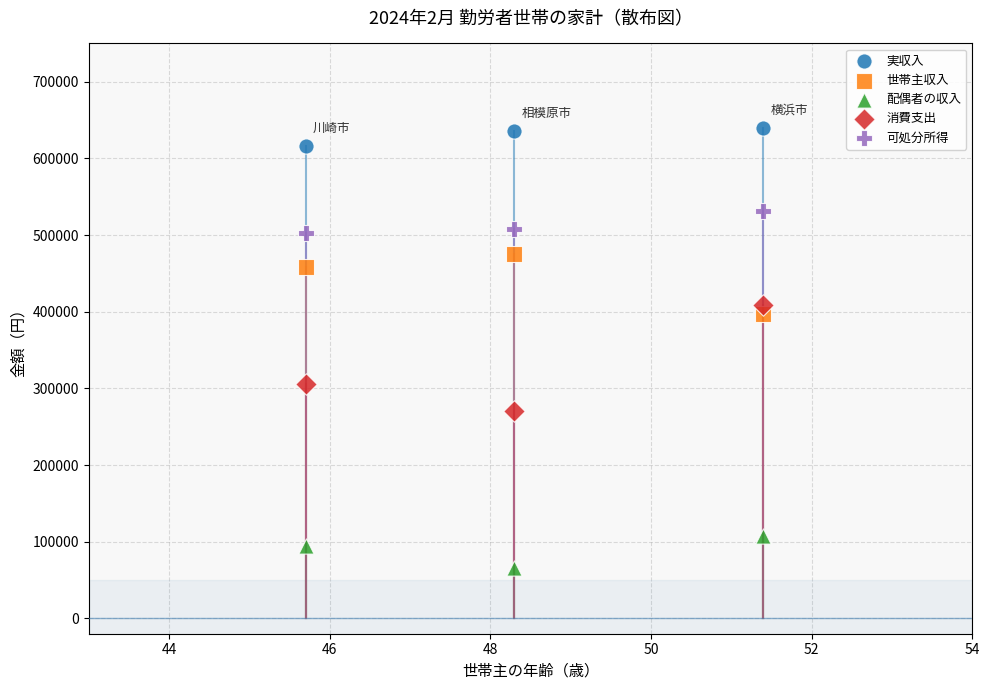

Which series contains the highest Y value?

実収入